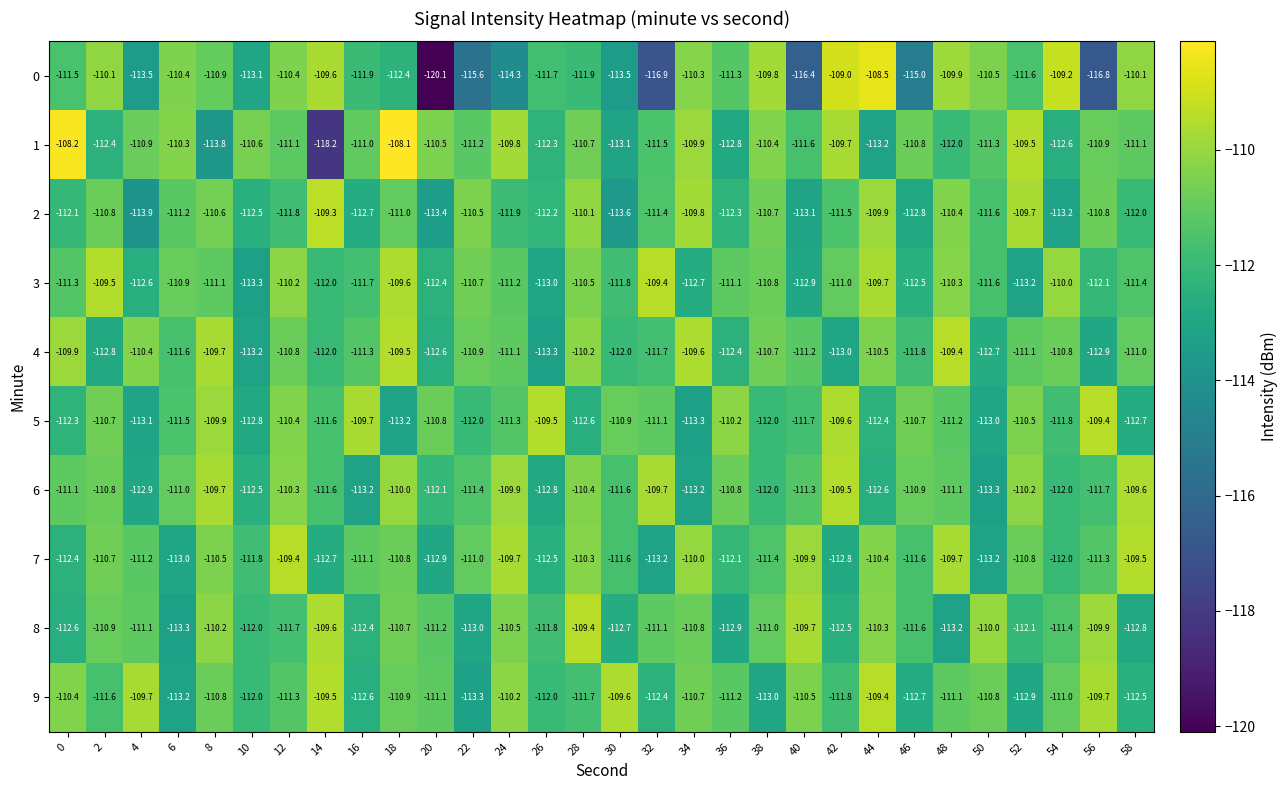

Read the 0 value at 16.

-111.9